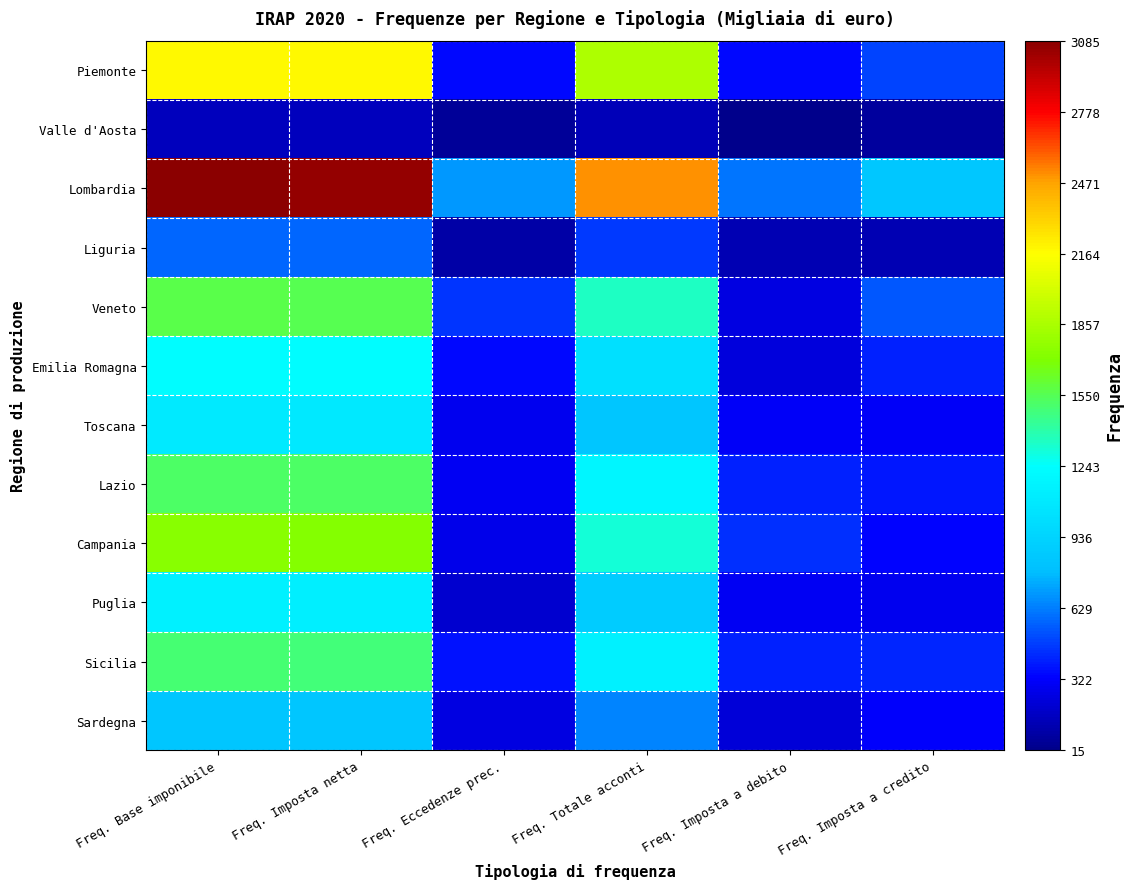

List the series in order of their peak value, highest first.

Lombardia, Piemonte, Campania, Veneto, Lazio, Sicilia, Emilia Romagna, Puglia, Toscana, Sardegna, Liguria, Valle d'Aosta